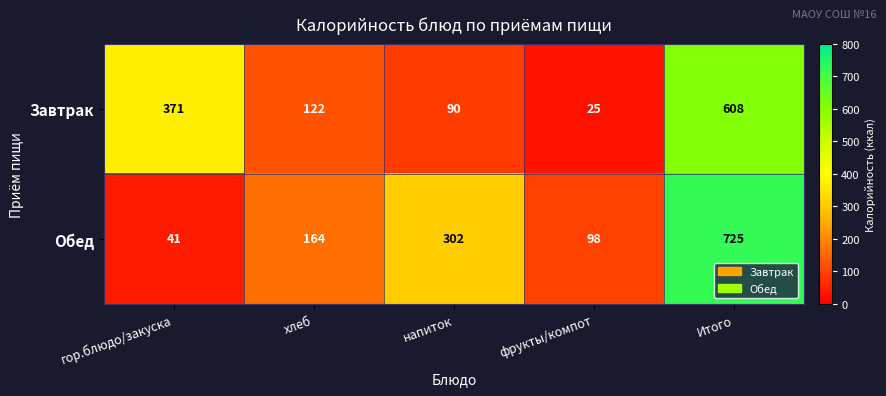

At хлеб, list the series in order from smallest to largest.

Завтрак, Обед